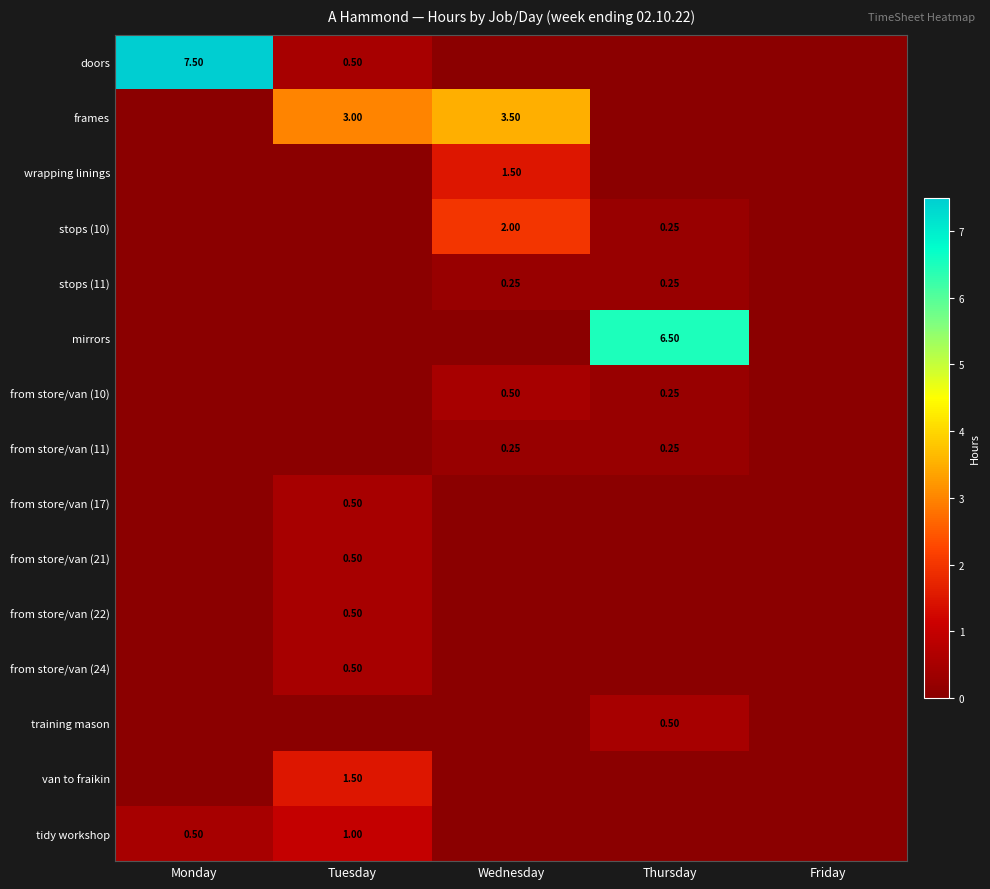

Is it true that from store/van (17) equals 0.3 at Wednesday?

False